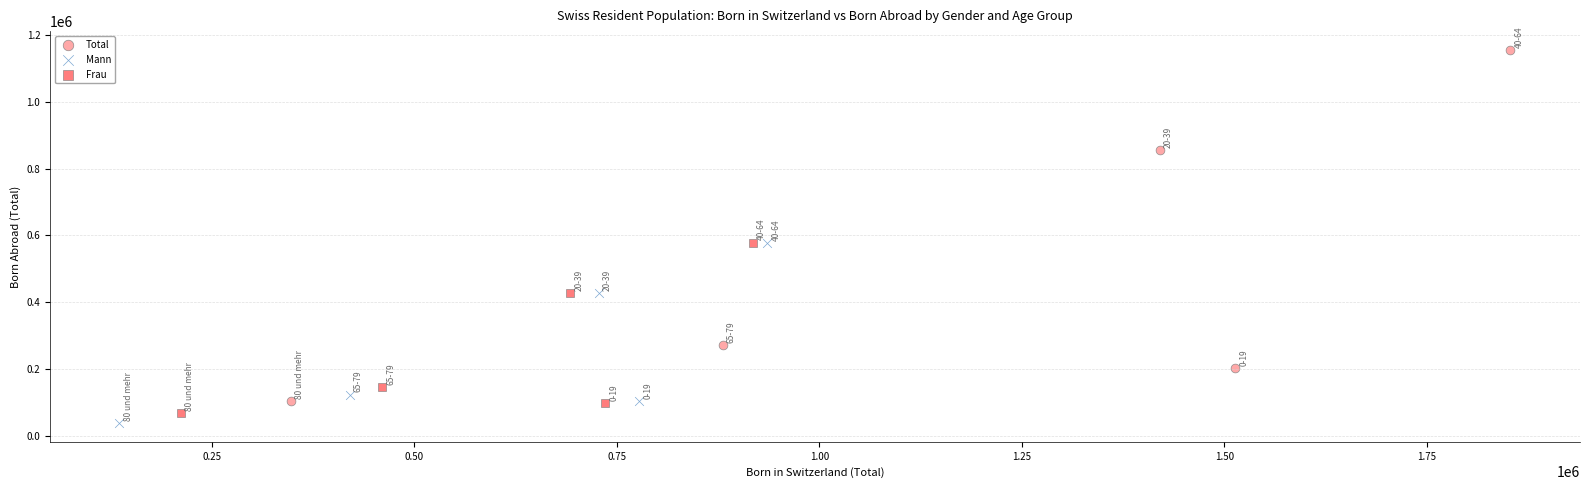

What are all the series names shown in the legend?

Total, Mann, Frau